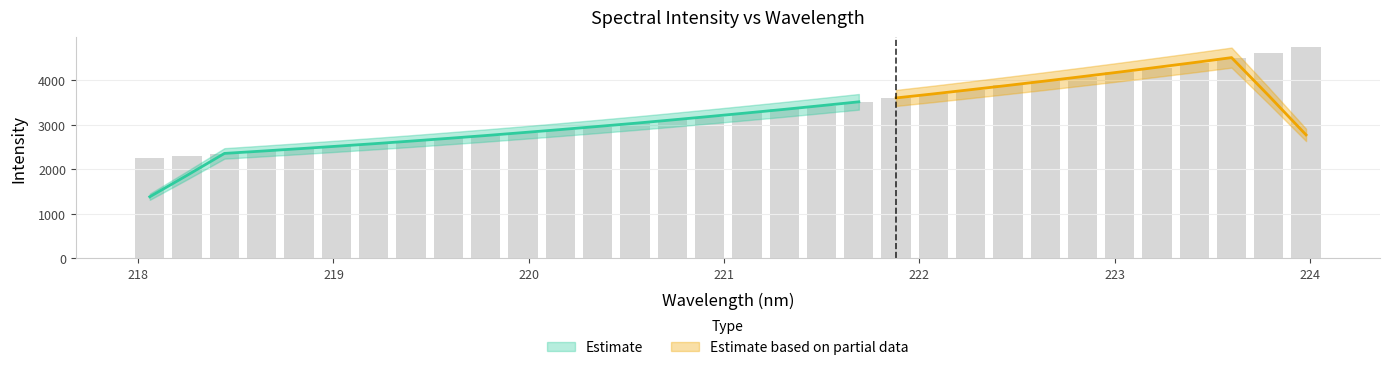

Rank the categories by value from highest to lowest.

223.9802, 223.7895, 223.5987, 223.408, 223.2172, 223.0264, 222.8355, 222.6447, 222.4538, 222.263, 222.0721, 221.8812, 221.6902, 221.4993, 221.3083, 221.1174, 220.9264, 220.7354, 220.5444, 220.3533, 220.1623, 219.9712, 219.7801, 219.589, 219.3979, 219.2067, 219.0156, 218.8244, 218.6332, 218.442, 218.2508, 218.0596